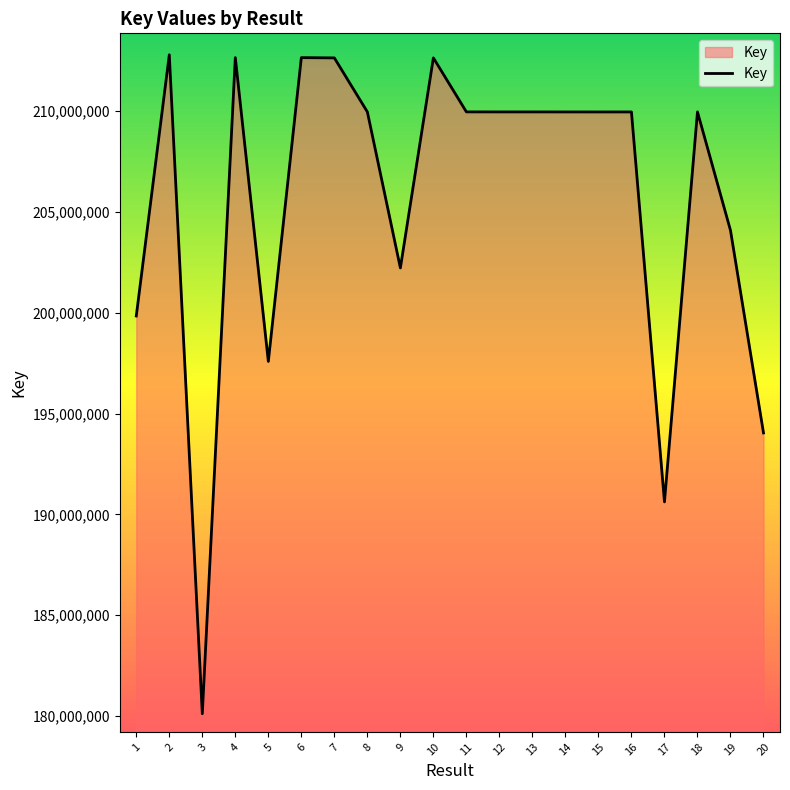

True or false: there are more than 1 points higher than both neighbors.

True